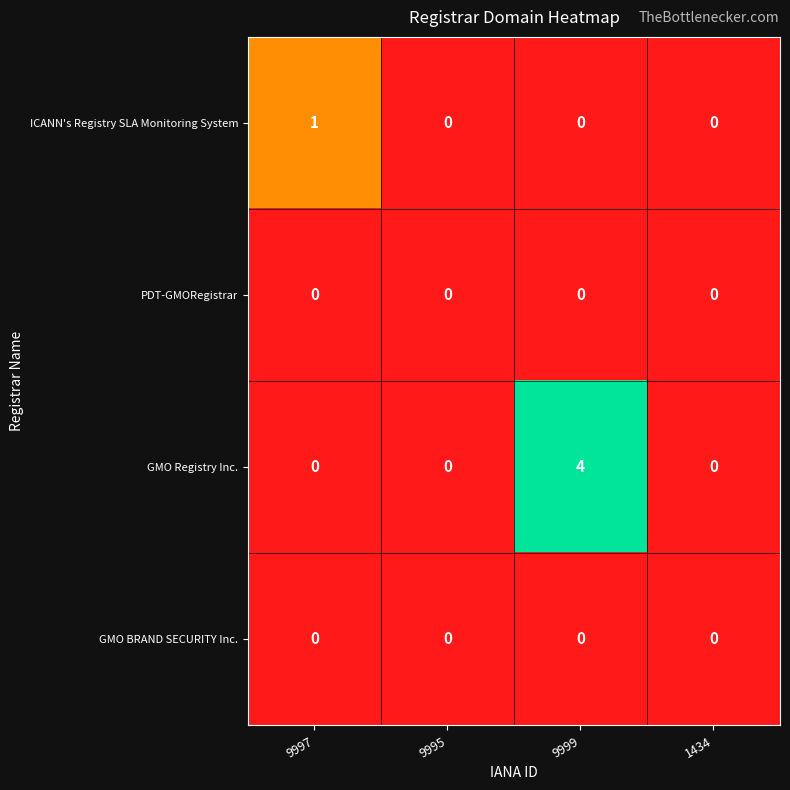

Which category has the highest value in the GMO Registry Inc. series?

9999